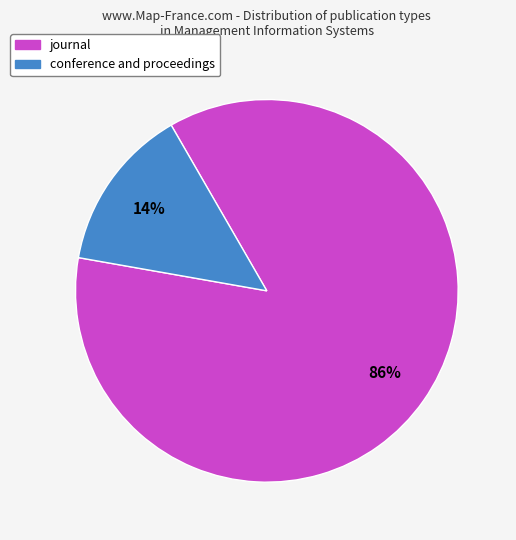

To the nearest percent, what is the difference between the largest and smallest slice percentages?

72%